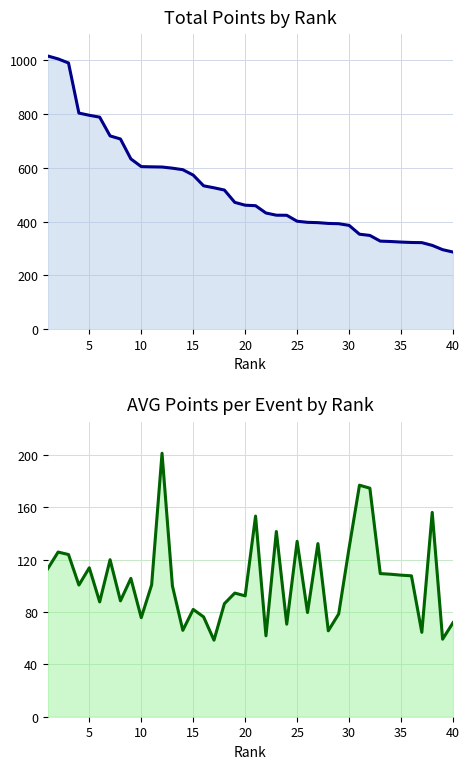

List the series in order of their overall mean, highest first.

Total Points, AVG ppe